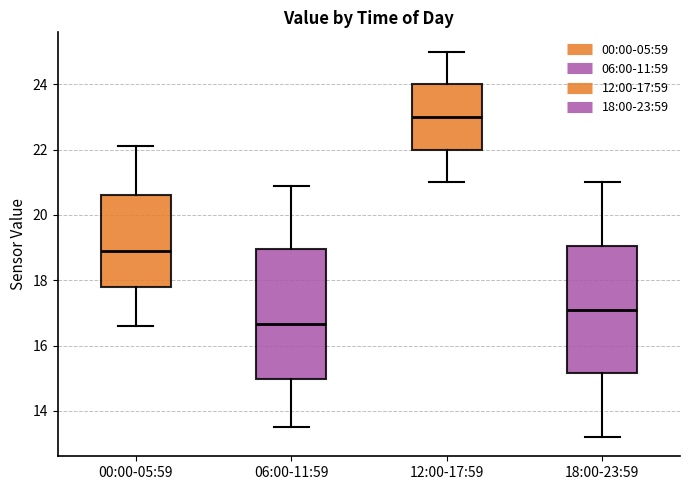

Reading left to right, transcribe this box plot: for each box, give where its median line is, the range the box spans, and where its two whiskers end, as read against the y-axis. The values are not printed on the chart, so give them approximately, as read against the axis.

00:00-05:59: median 19.0, box 17.8 to 20.6, whiskers 16.6 to 22.2
06:00-11:59: median 16.6, box 15.0 to 19.0, whiskers 13.6 to 21.0
12:00-17:59: median 23.0, box 22.0 to 24.0, whiskers 21.0 to 25.0
18:00-23:59: median 17.2, box 15.2 to 19.0, whiskers 13.2 to 21.0